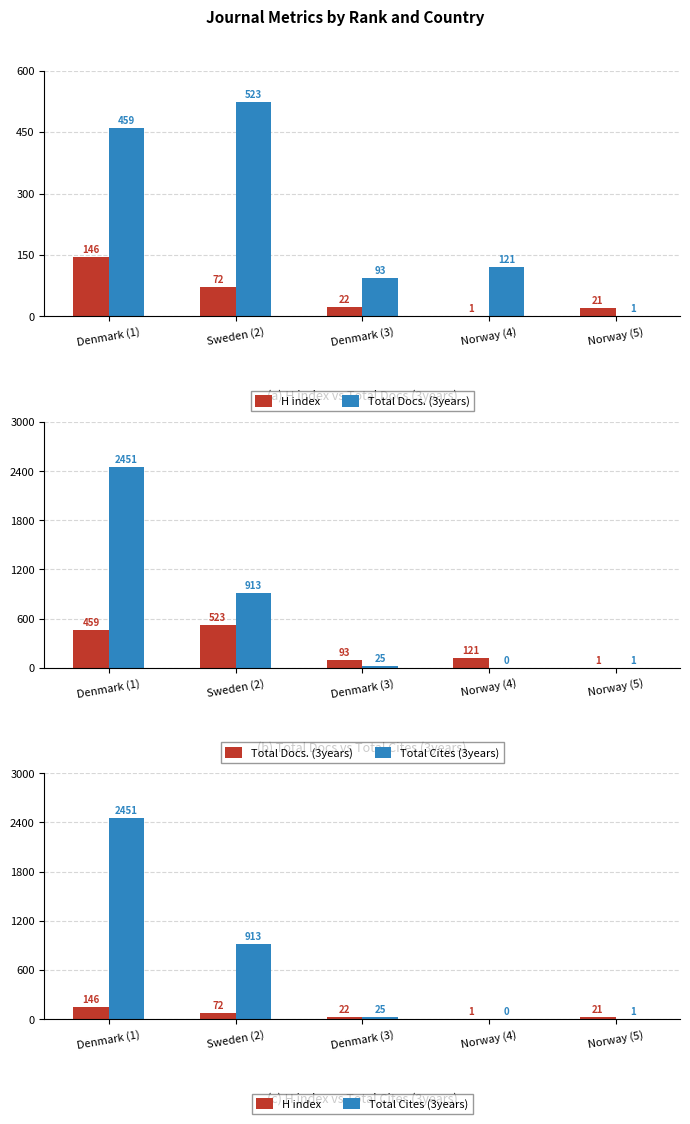

At which category is the sum across all series the highest?

Denmark (1)